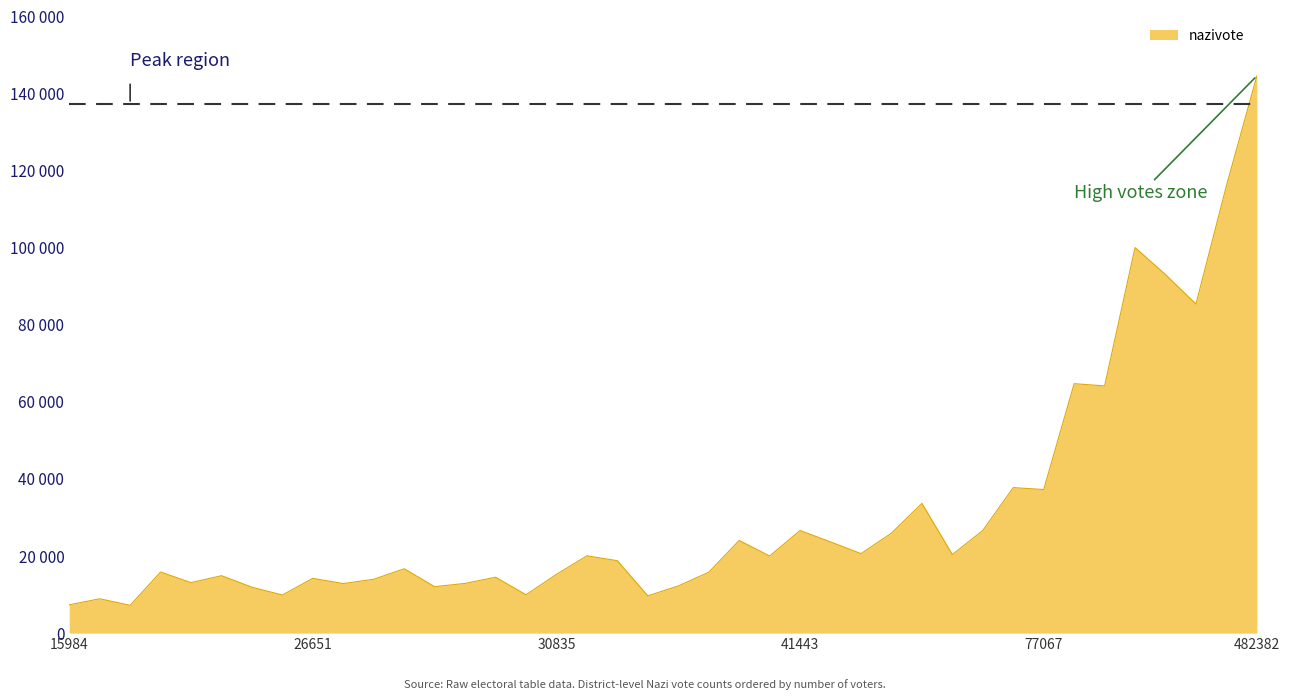

Does the chart display data point markers on the line(s)?

No